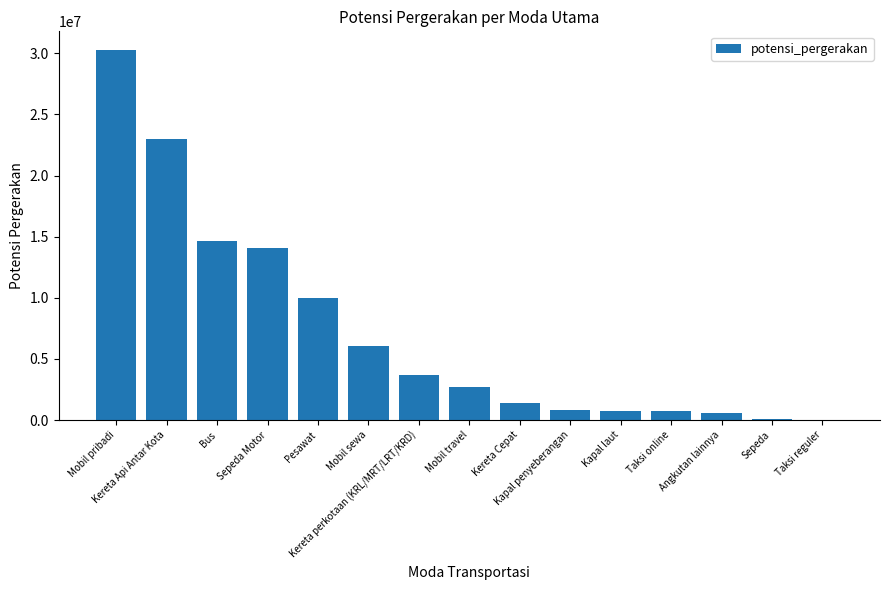

What is the change in value from Mobil pribadi to Kapal penyeberangan?

-29470973